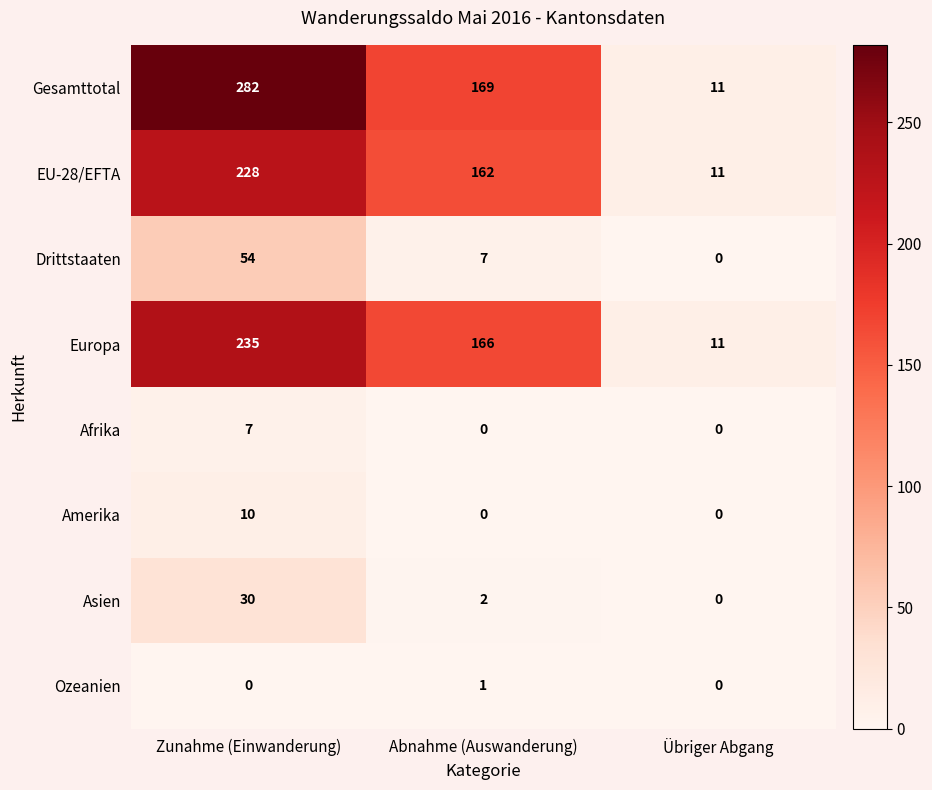

Count the Afrika values in the range 0 to 7.

3